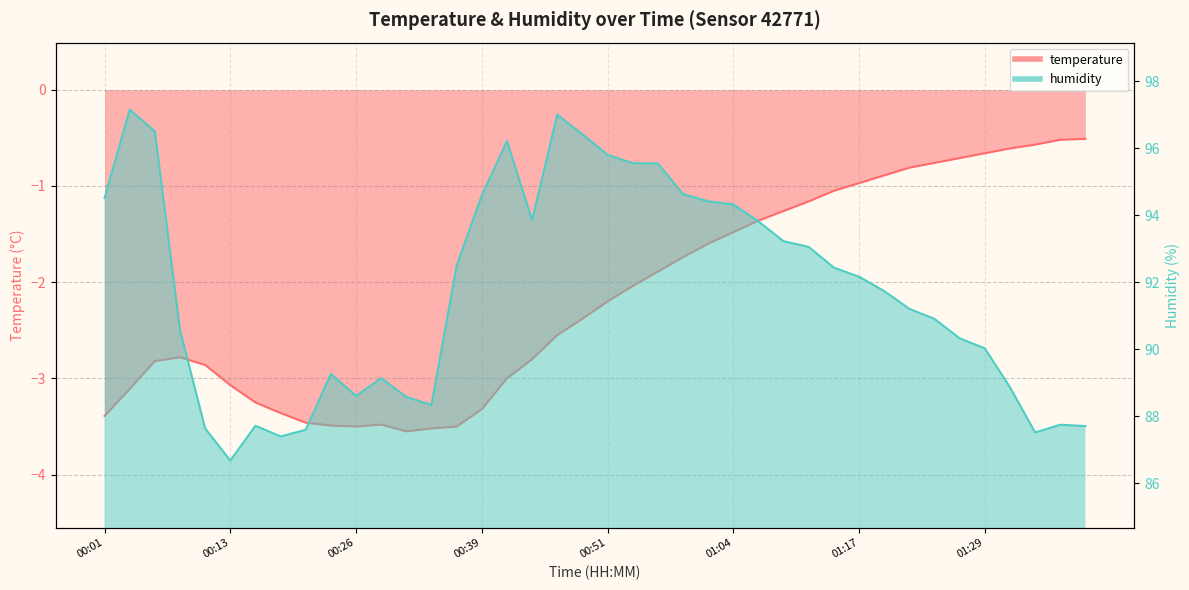

What is the lowest value of the humidity series?

86.7